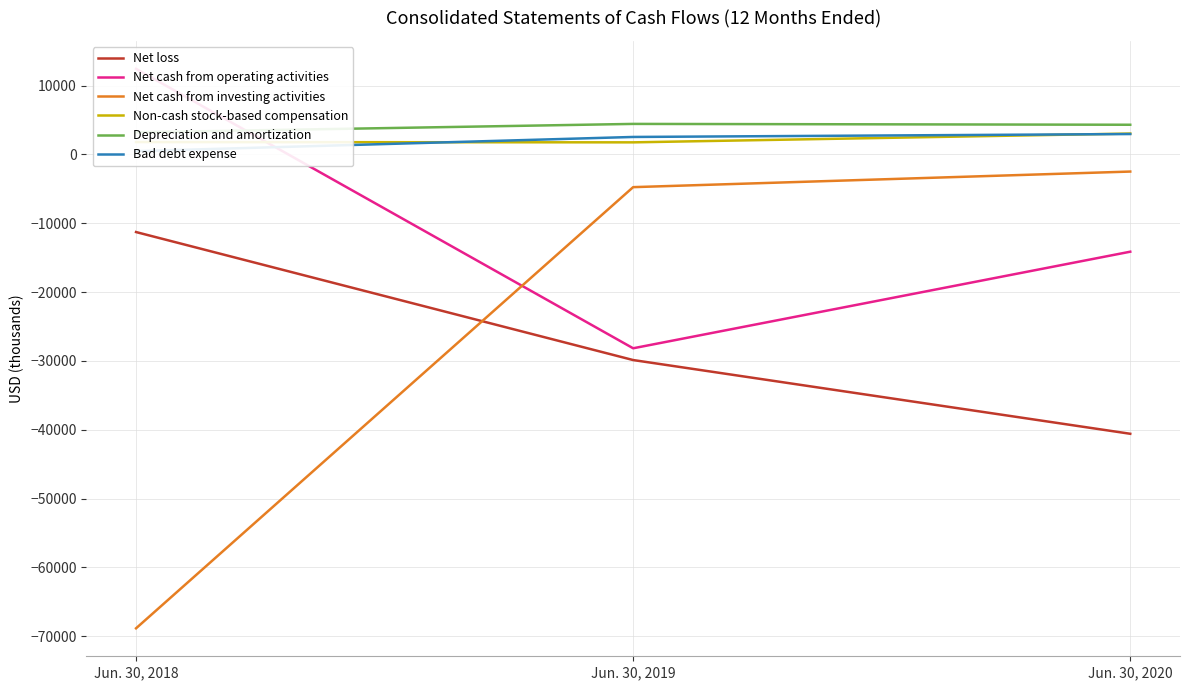

What is the difference between the Net loss values at Jun. 30, 2019 and Jun. 30, 2020?

10713